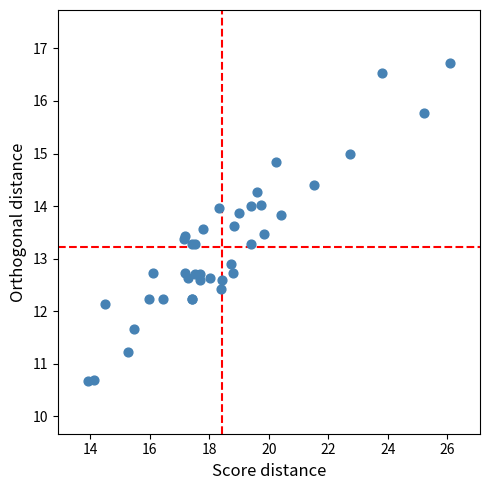

What Y value in the scatter plot is closest to 13?

12.9